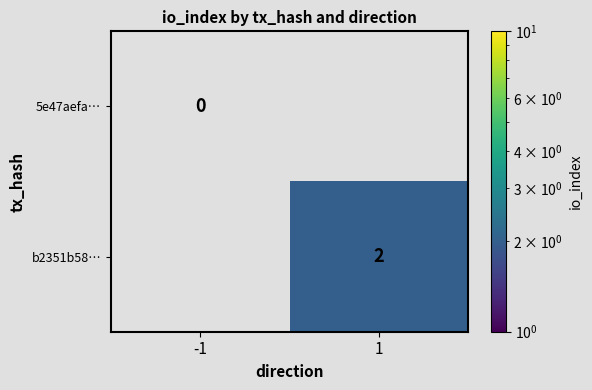

What is the greatest value displayed?

2